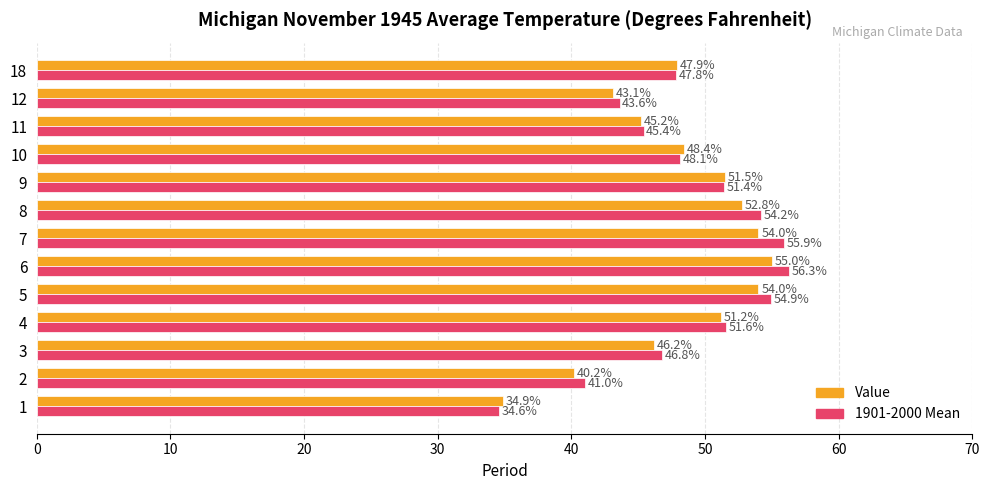

What is the difference between the maximum and second lowest values in the Value series?

14.8